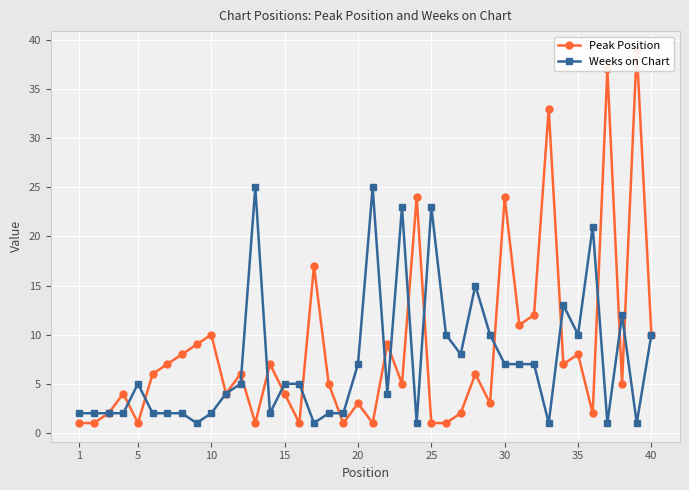

The Weeks on Chart series shows 7 at 15. True or false?

False